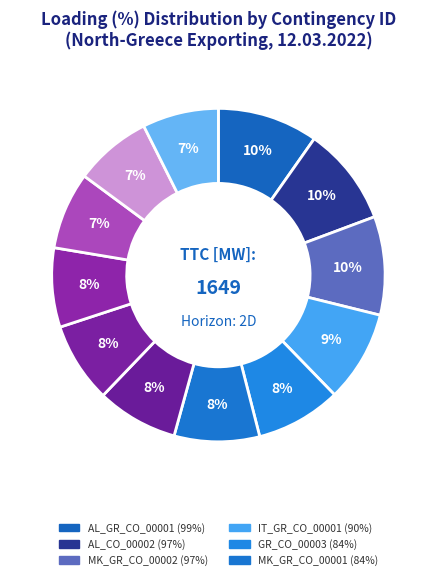

How many segments does this pie chart have?

12